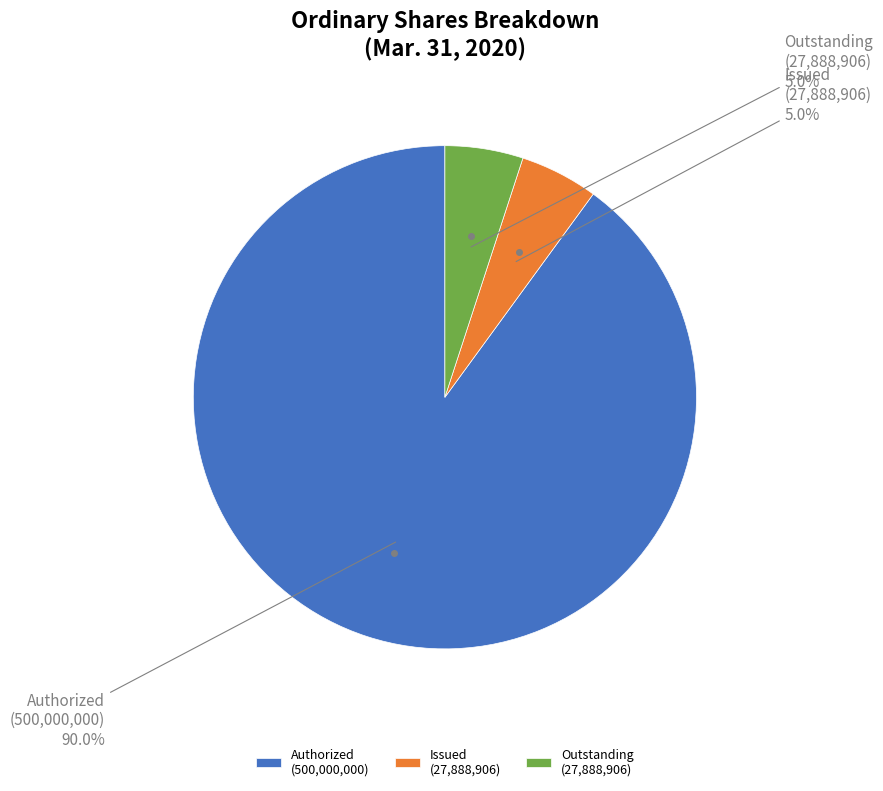

To the nearest percent, what is the average slice percentage?

33%